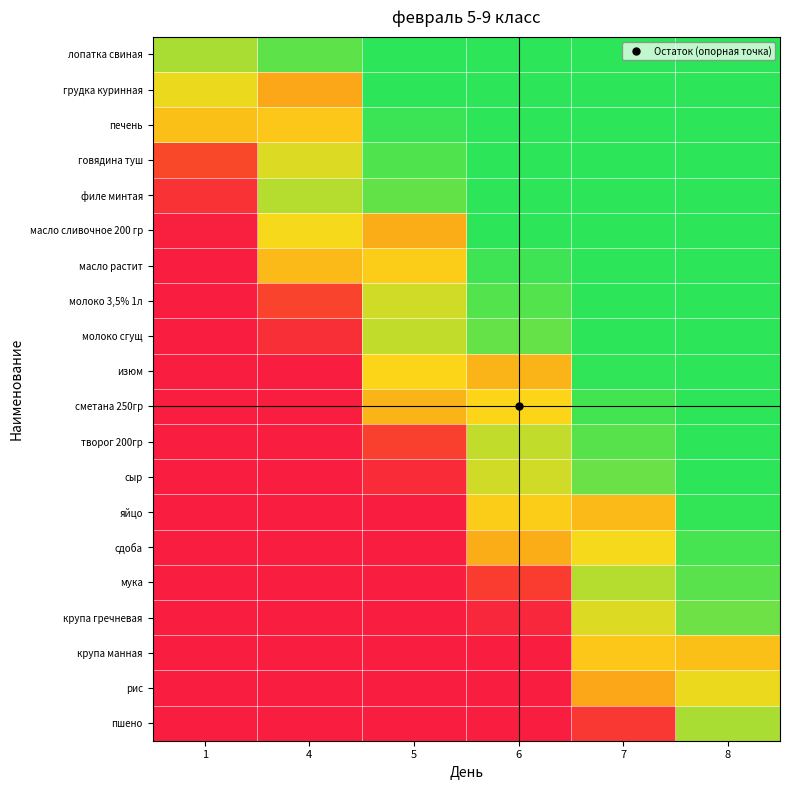

What is the total value across all series at 5?

8.9